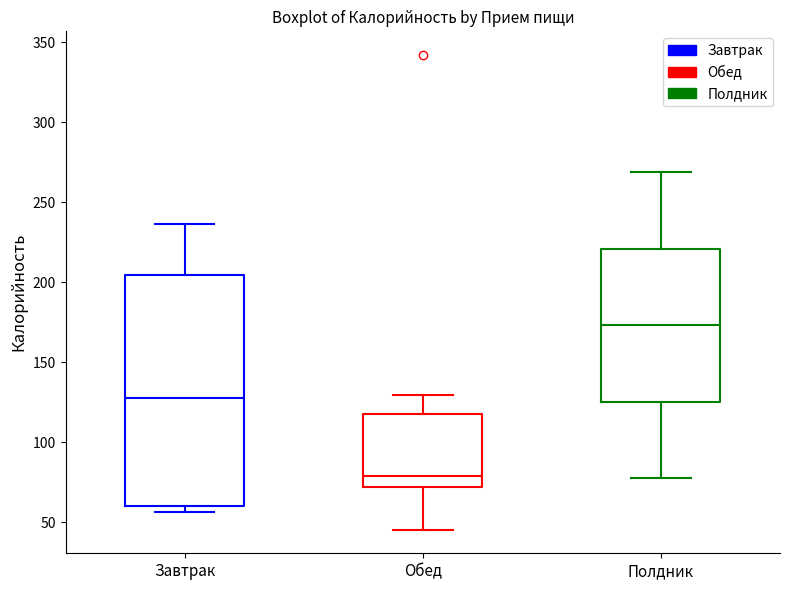

Reading left to right, read every box against the y-axis: the position of its median line, the range the box covers, and the ends of its whiskers. The values are not printed on the chart, so give them approximately, as read against the axis.

Завтрак: median 130, box 60 to 205, whiskers 55 to 235
Обед: median 80, box 70 to 115, whiskers 45 to 130
Полдник: median 175, box 125 to 220, whiskers 80 to 270